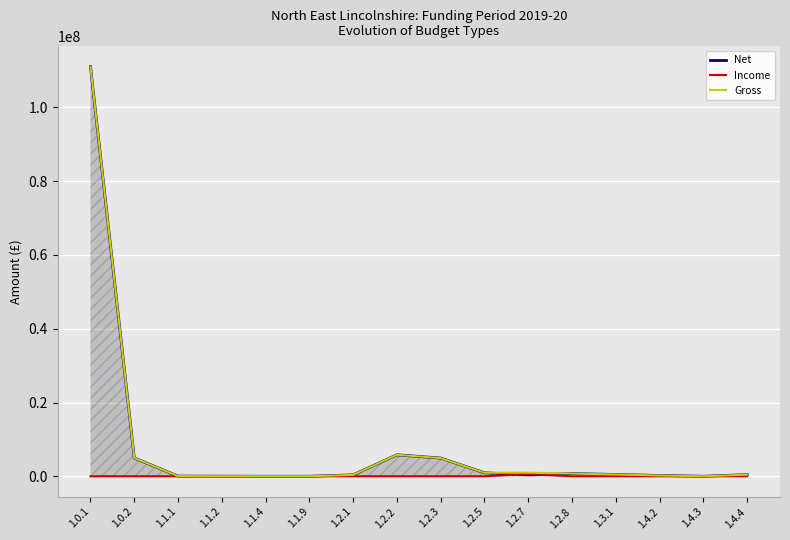

Which series has the largest total across all categories?

Gross